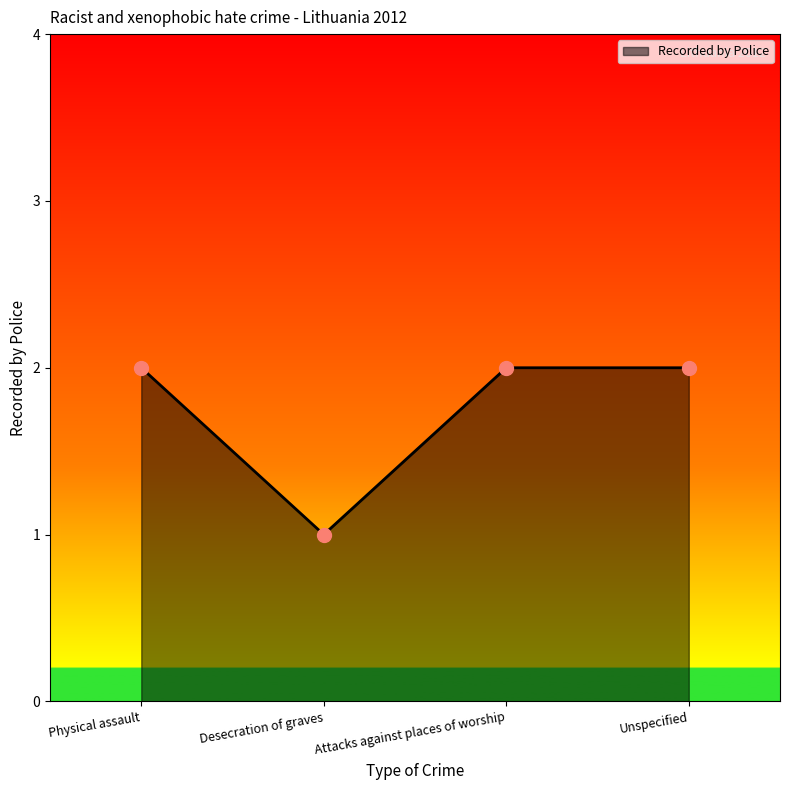

The chart shows a value of 2 at Desecration of graves. True or false?

False